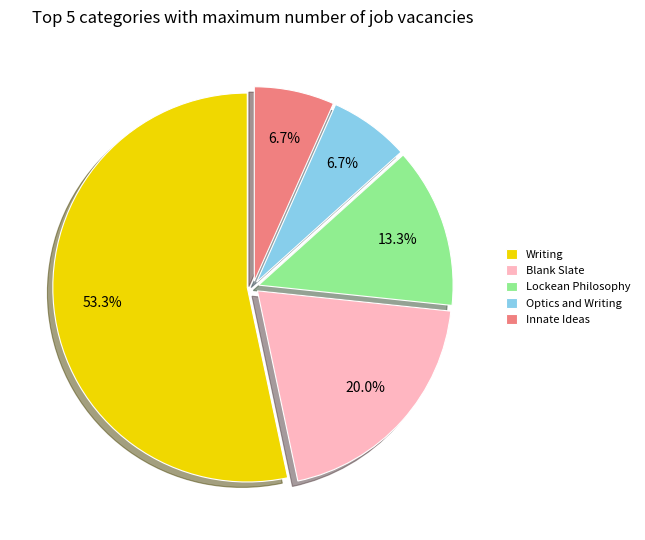

How many segments does this pie chart have?

5